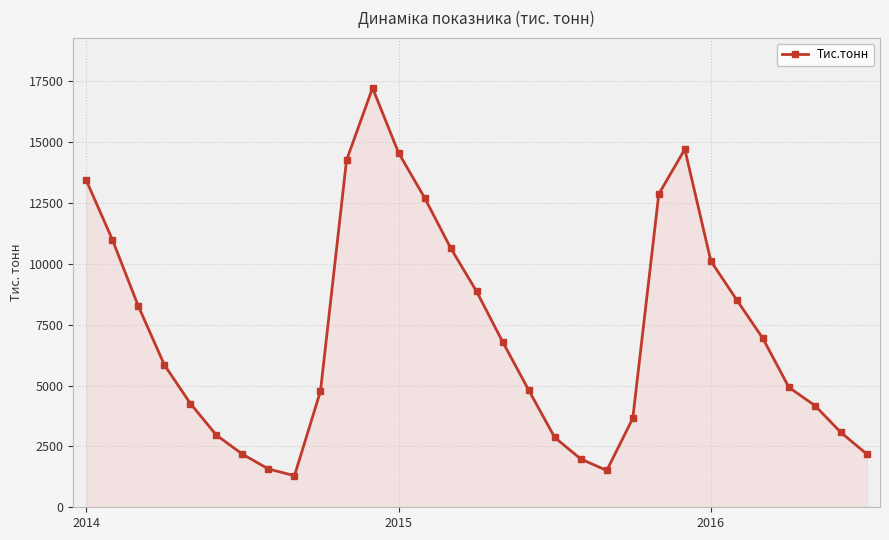

What is the difference between the maximum and minimum values?

15926.4